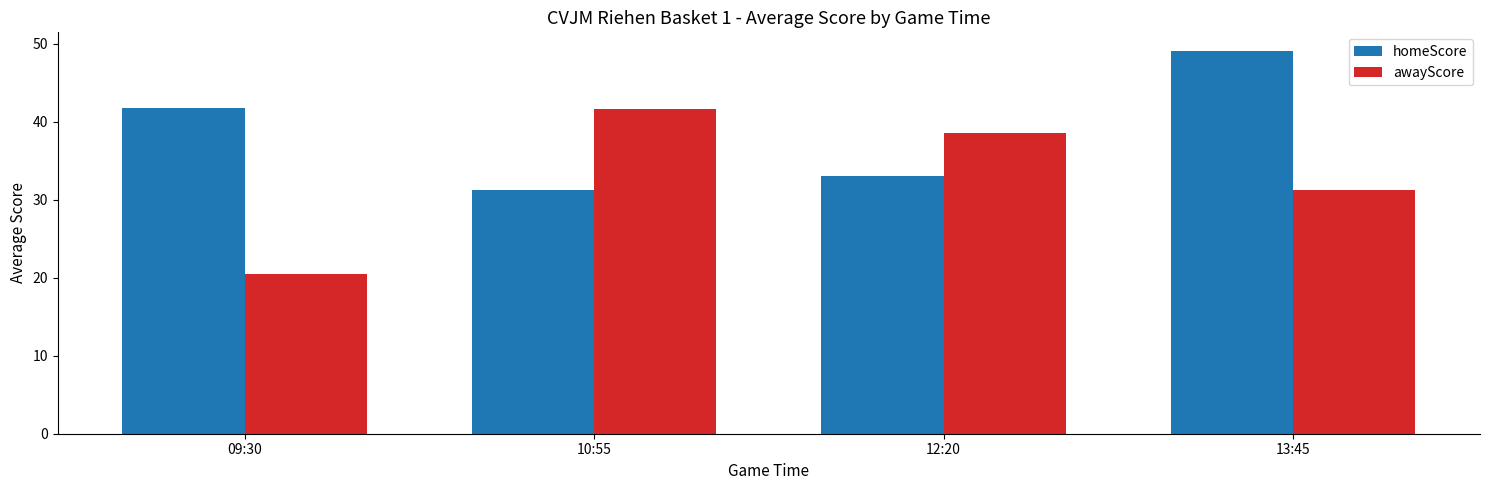

Reading left to right, extract all data points from this chart.

homeScore: 09:30=41.8	10:55=31.2	12:20=33.0	13:45=49.0
awayScore: 09:30=20.5	10:55=41.6	12:20=38.5	13:45=31.2